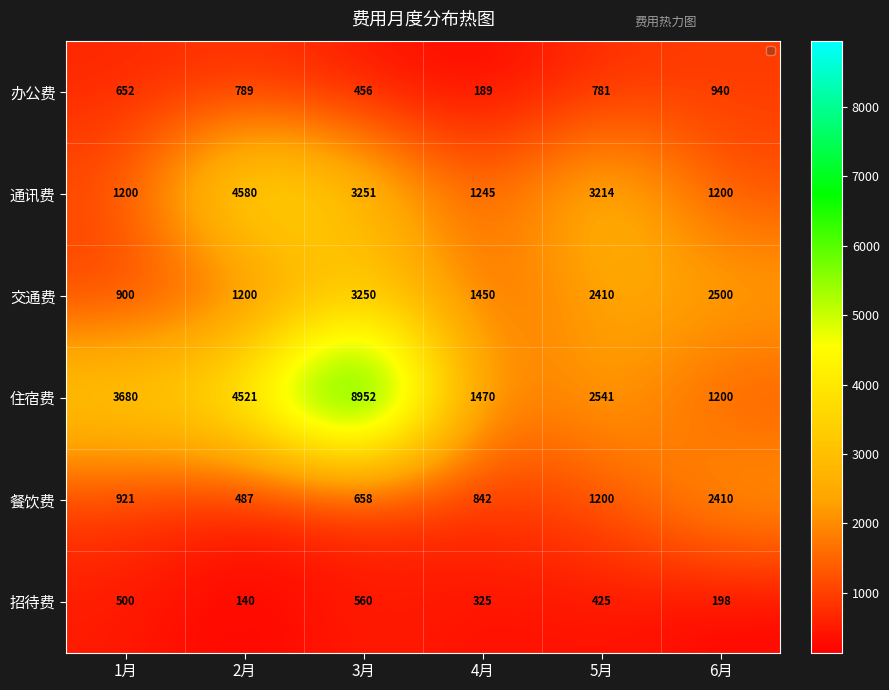

What is the spread (max minus min) of values at 3月?

8496